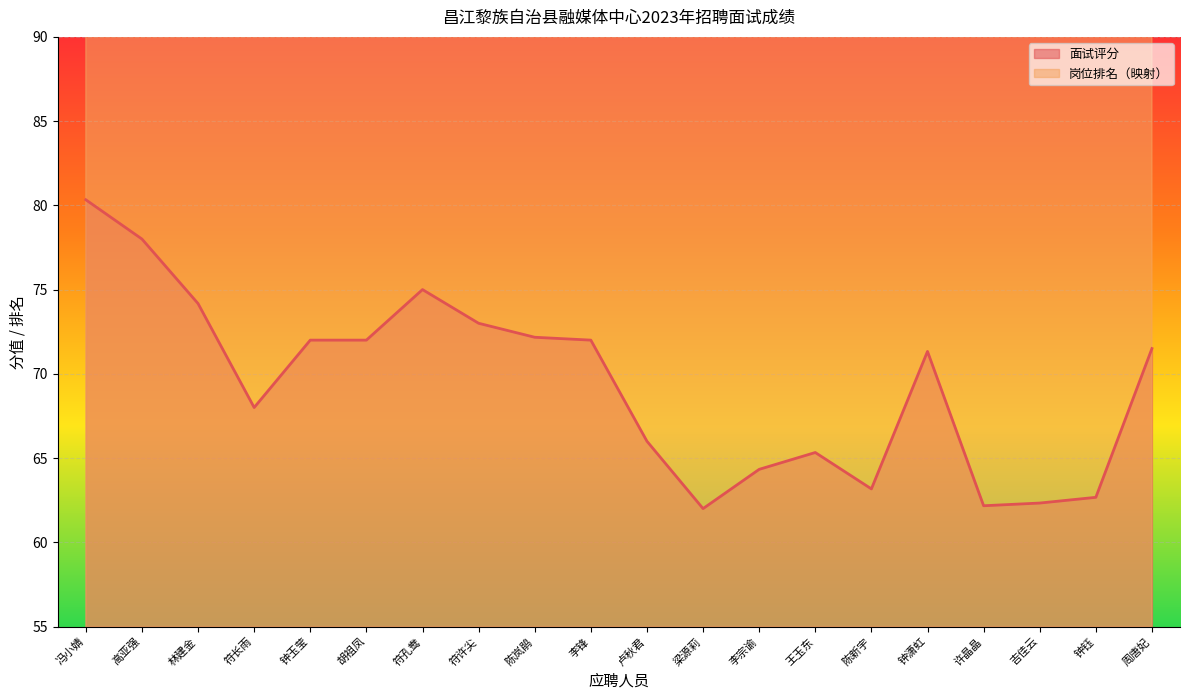

Rank the categories by 面试评分 value from lowest to highest.

梁源莉, 许晶晶, 吉佳云, 钟钰, 陈新宇, 李宗谕, 王玉东, 卢秋君, 符长雨, 钟潇虹, 周唐妃, 钟玉莹, 胡祖凤, 李锋, 陈岚鹃, 符许尖, 林建金, 符孔鸯, 高亚强, 冯小婧